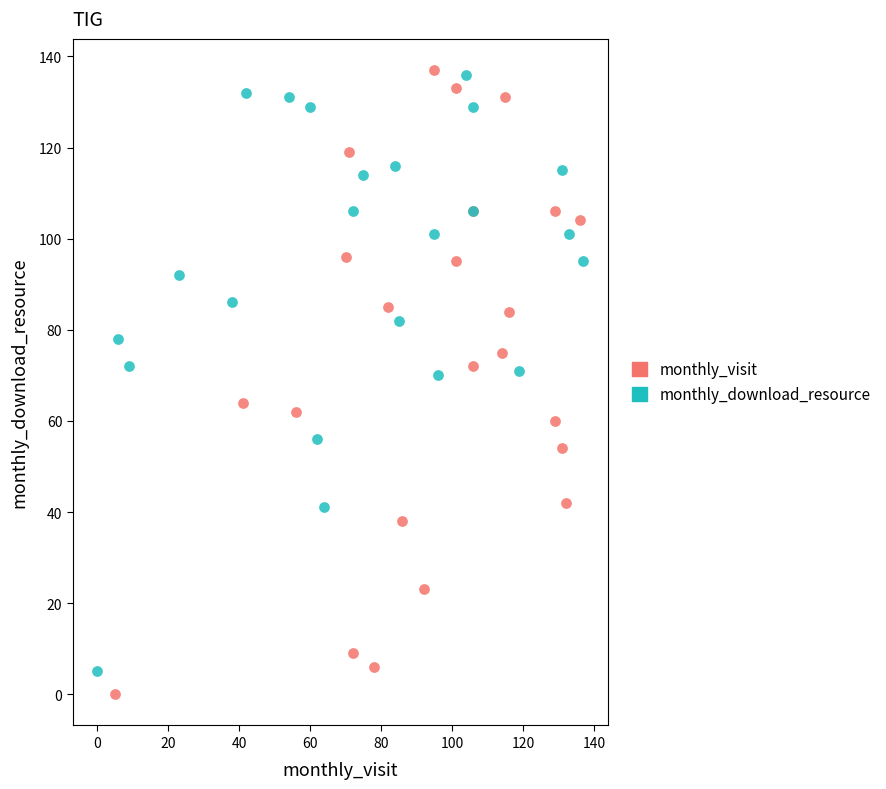

What are all the series names shown in the legend?

monthly_visit, monthly_download_resource